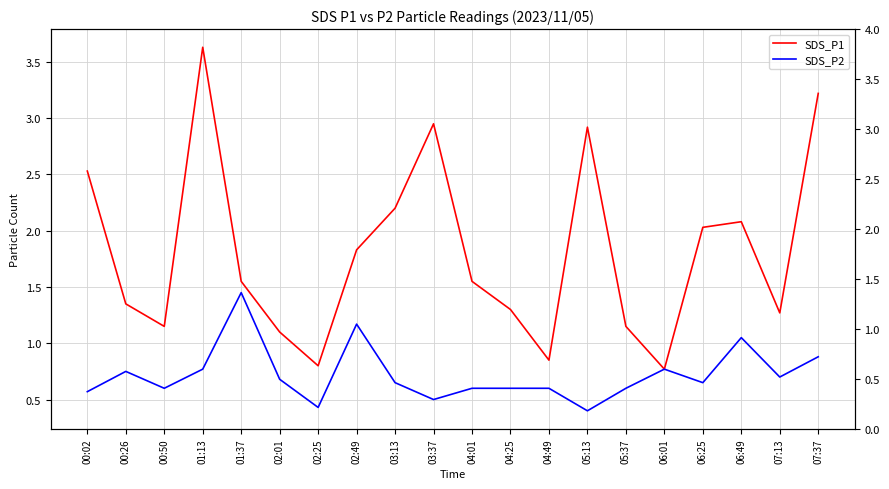

True or false: SDS_P1 has a value of 1.6 at 05:37.

False